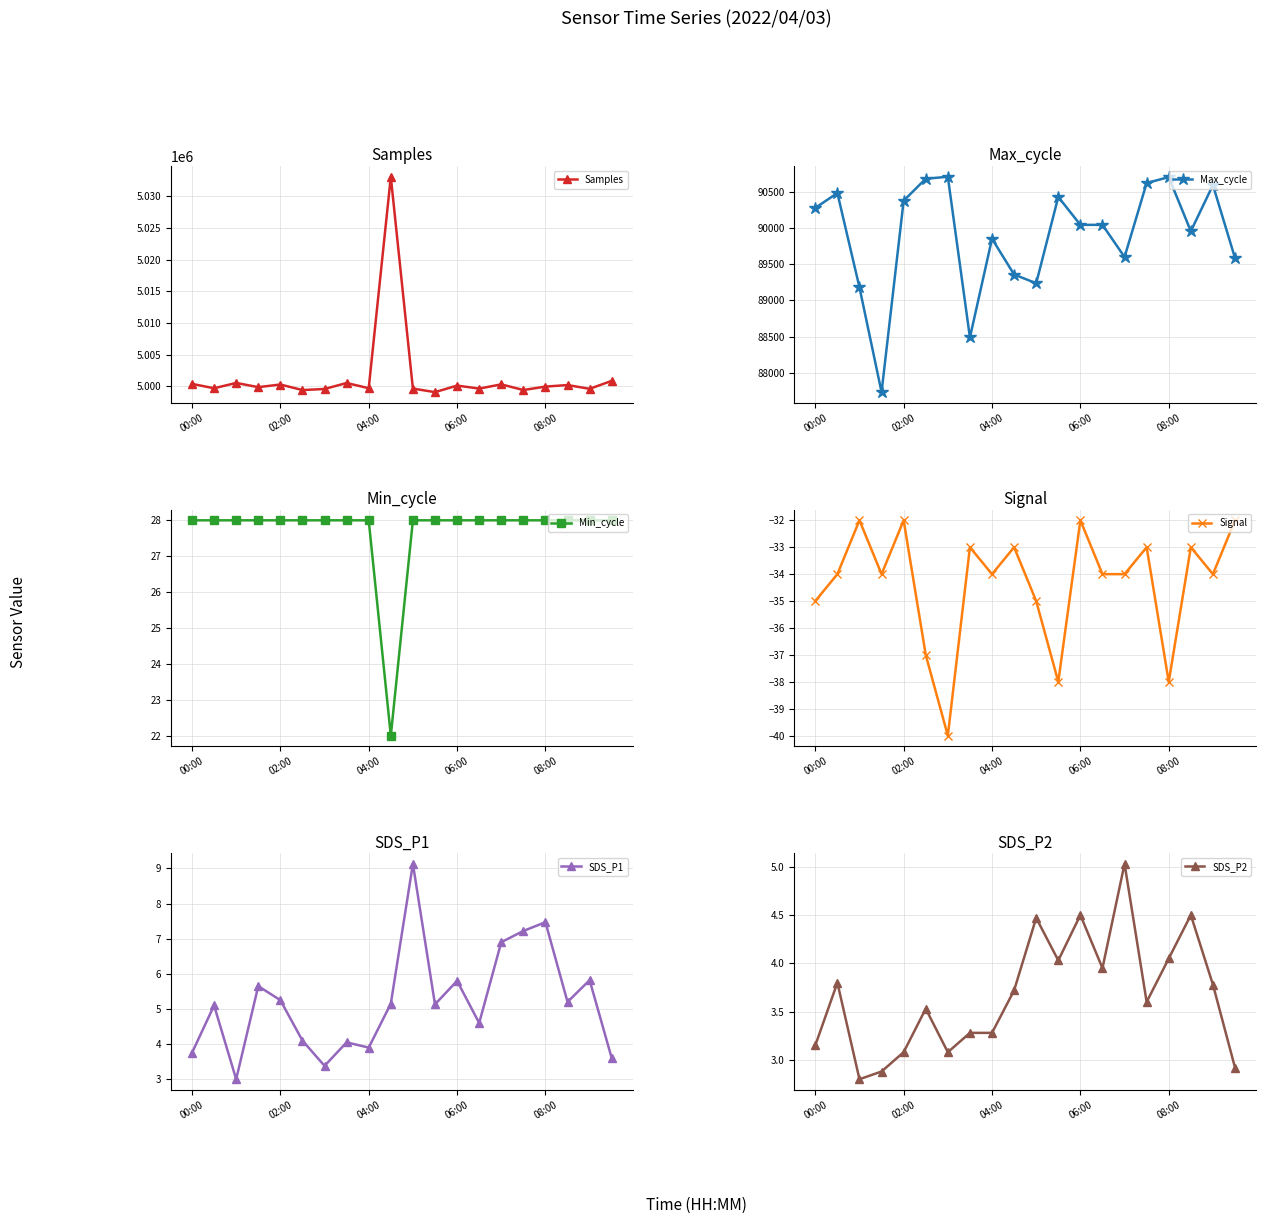

True or false: Signal and Samples intersect in this chart.

False